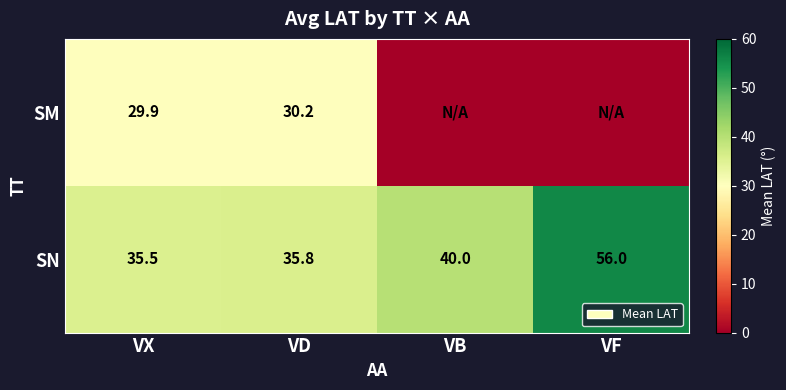

Count the number of categories in the chart.

4